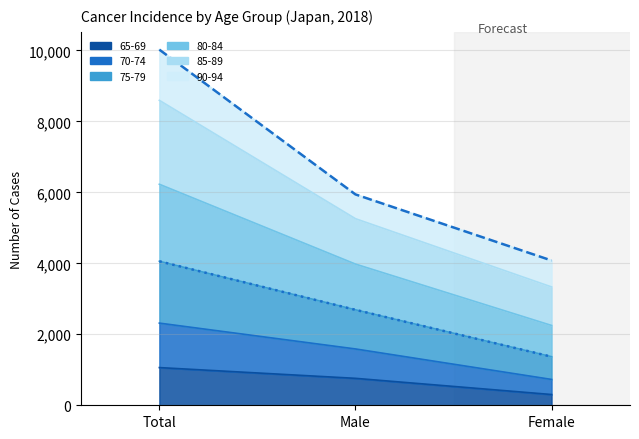

What is the greatest value displayed?

10020